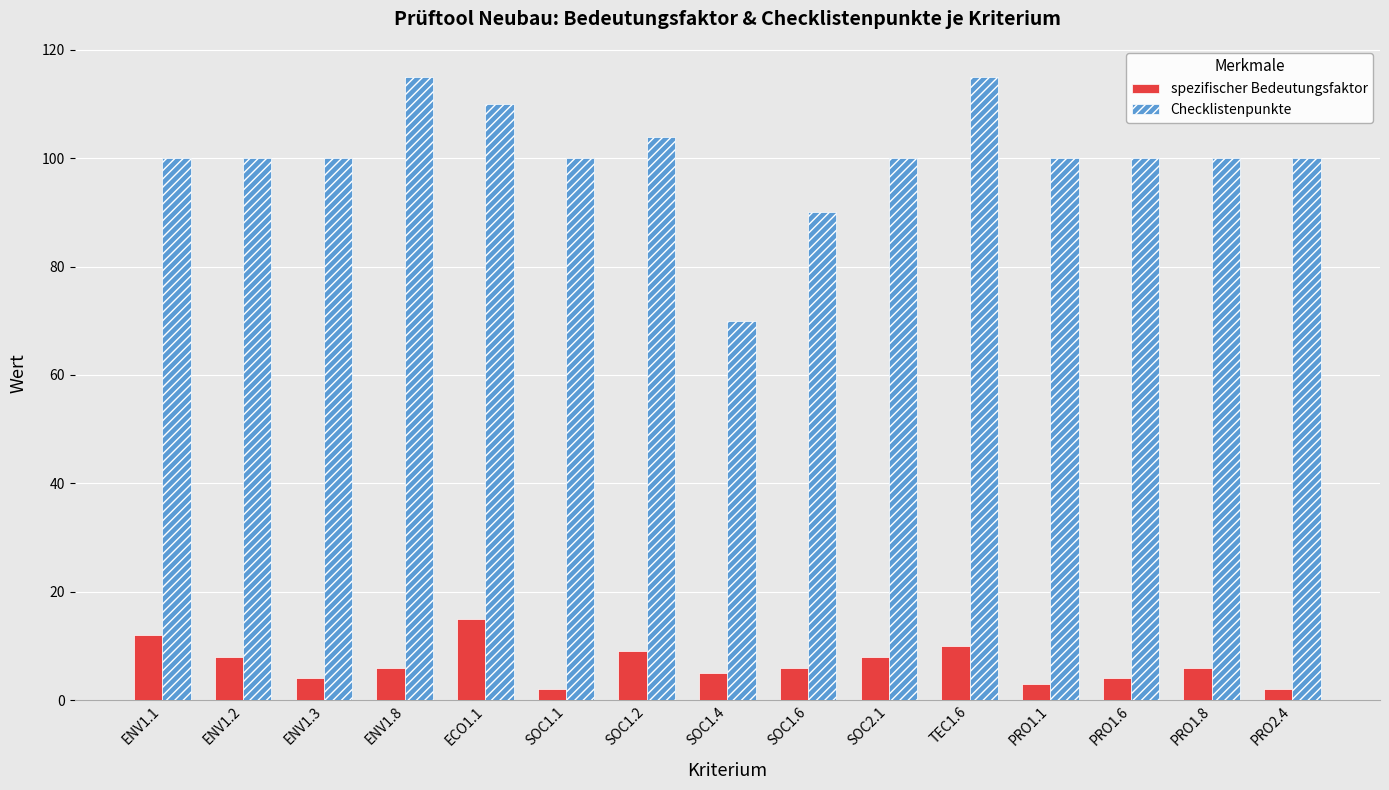

What is the label of the 15th bar from the right?

ENV1.1